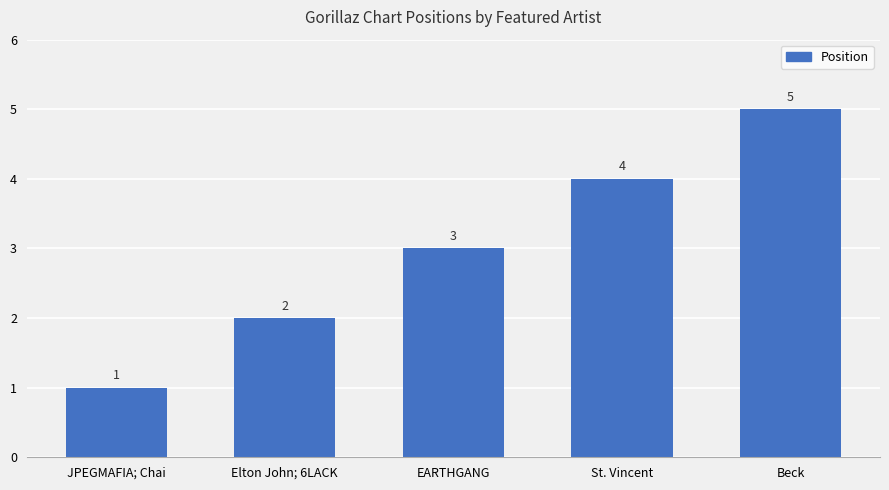

List the labels in order of value, largest first.

Beck, St. Vincent, EARTHGANG, Elton John; 6LACK, JPEGMAFIA; Chai